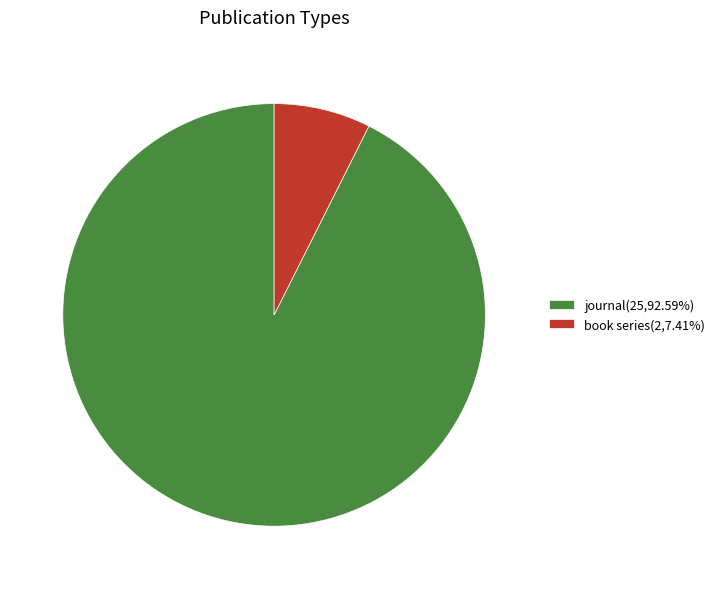

Do book series(2,7.41%) and journal(25,92.59%) together represent more than half of the pie?

Yes